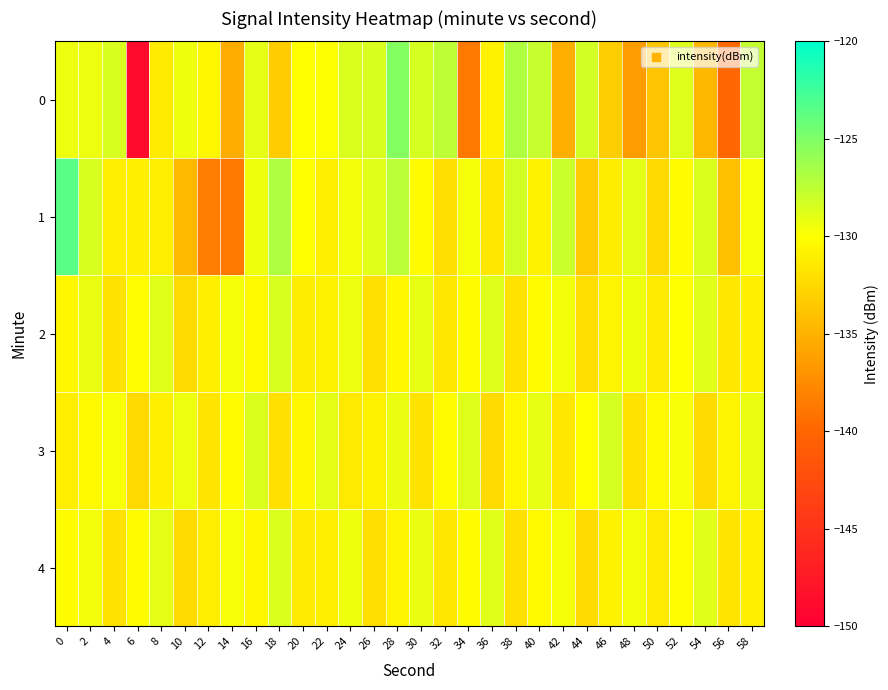

What is the total value across all series at 18?

-649.3